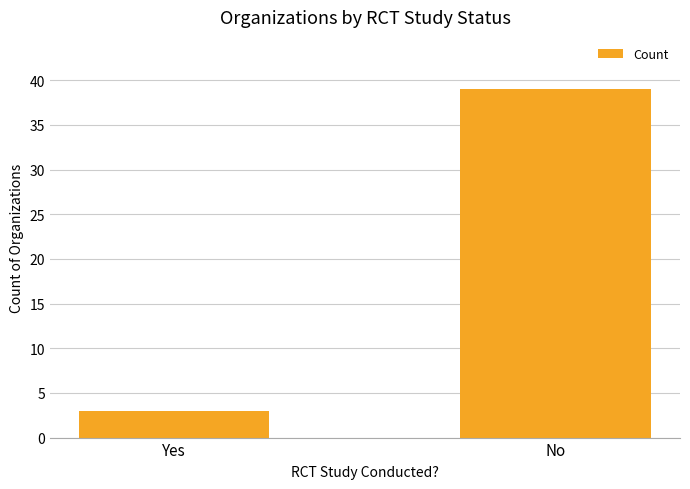

Count the number of categories in the chart.

2